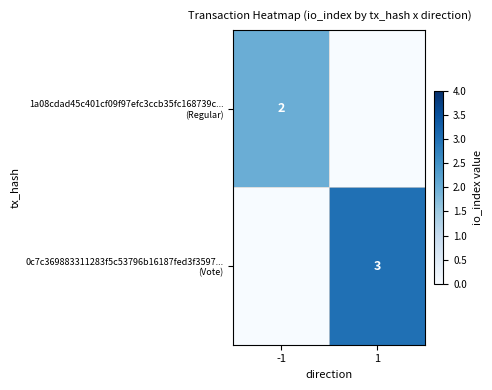

Is the value of 0c7c369883311283f5c53796b16187fed3f3597... (Vote) at 1 greater than the value of 1a08cdad45c401cf09f97efc3ccb35fc168739c... (Regular) at 1?

Yes